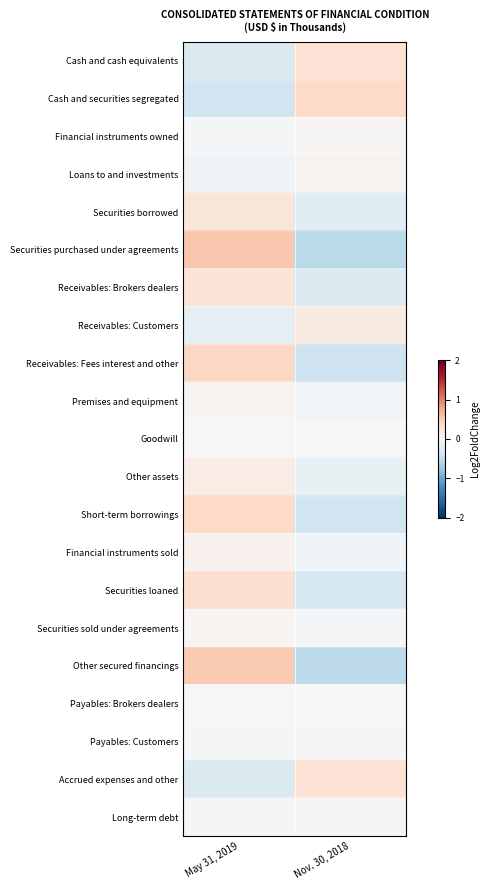

Reading left to right, extract all data points from this chart.

Cash and cash equivalents: May 31, 2019=-0.3	Nov. 30, 2018=0.3
Cash and securities segregated: May 31, 2019=-0.4	Nov. 30, 2018=0.4
Financial instruments owned: May 31, 2019=-0.0	Nov. 30, 2018=0.0
Loans to and investments: May 31, 2019=-0.1	Nov. 30, 2018=0.1
Securities borrowed: May 31, 2019=0.2	Nov. 30, 2018=-0.2
Securities purchased under agreements: May 31, 2019=0.5	Nov. 30, 2018=-0.5
Receivables: Brokers dealers: May 31, 2019=0.3	Nov. 30, 2018=-0.3
Receivables: Customers: May 31, 2019=-0.2	Nov. 30, 2018=0.2
Receivables: Fees interest and other: May 31, 2019=0.4	Nov. 30, 2018=-0.4
Premises and equipment: May 31, 2019=0.1	Nov. 30, 2018=-0.1
Goodwill: May 31, 2019=-0.0	Nov. 30, 2018=0.0
Other assets: May 31, 2019=0.1	Nov. 30, 2018=-0.1
Short-term borrowings: May 31, 2019=0.4	Nov. 30, 2018=-0.4
Financial instruments sold: May 31, 2019=0.1	Nov. 30, 2018=-0.1
Securities loaned: May 31, 2019=0.3	Nov. 30, 2018=-0.3
Securities sold under agreements: May 31, 2019=0.0	Nov. 30, 2018=-0.0
Other secured financings: May 31, 2019=0.5	Nov. 30, 2018=-0.5
Payables: Brokers dealers: May 31, 2019=0.0	Nov. 30, 2018=-0.0
Payables: Customers: May 31, 2019=-0.0	Nov. 30, 2018=0.0
Accrued expenses and other: May 31, 2019=-0.3	Nov. 30, 2018=0.3
Long-term debt: May 31, 2019=0.0	Nov. 30, 2018=-0.0